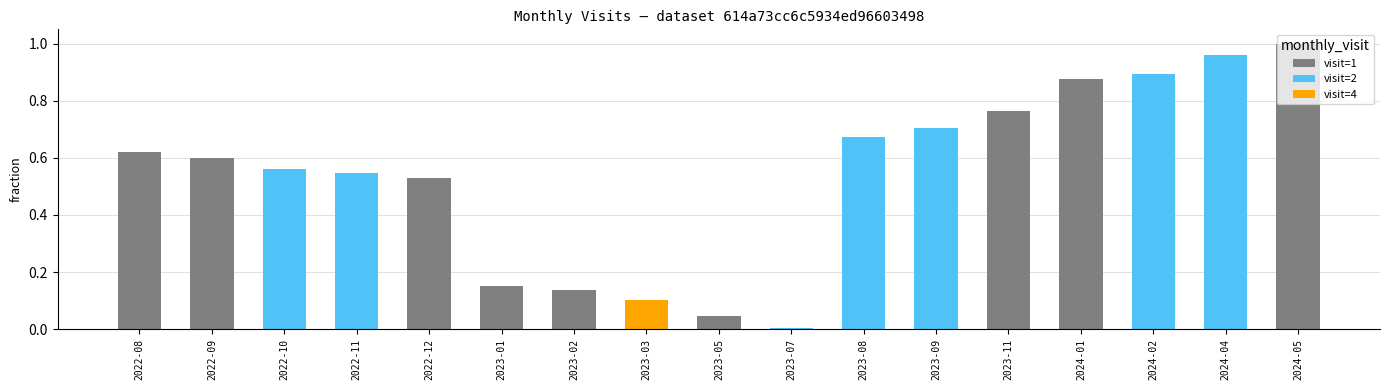

How many distinct data groups are displayed?

3